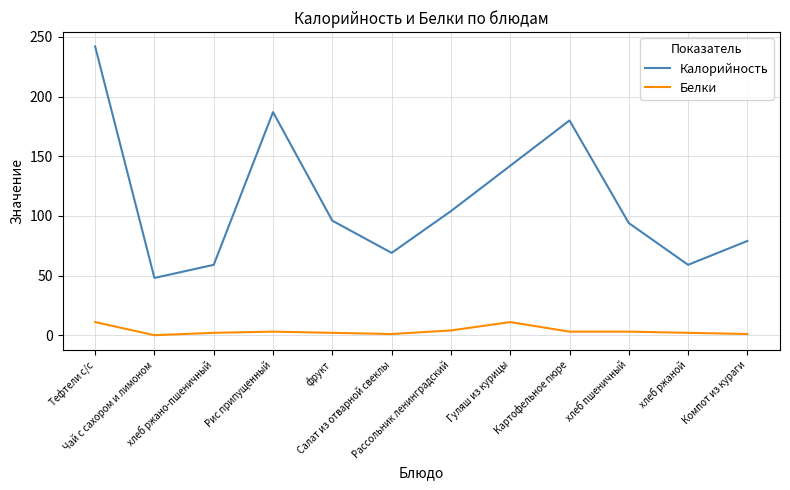

Which series has the largest total across all categories?

Калорийность